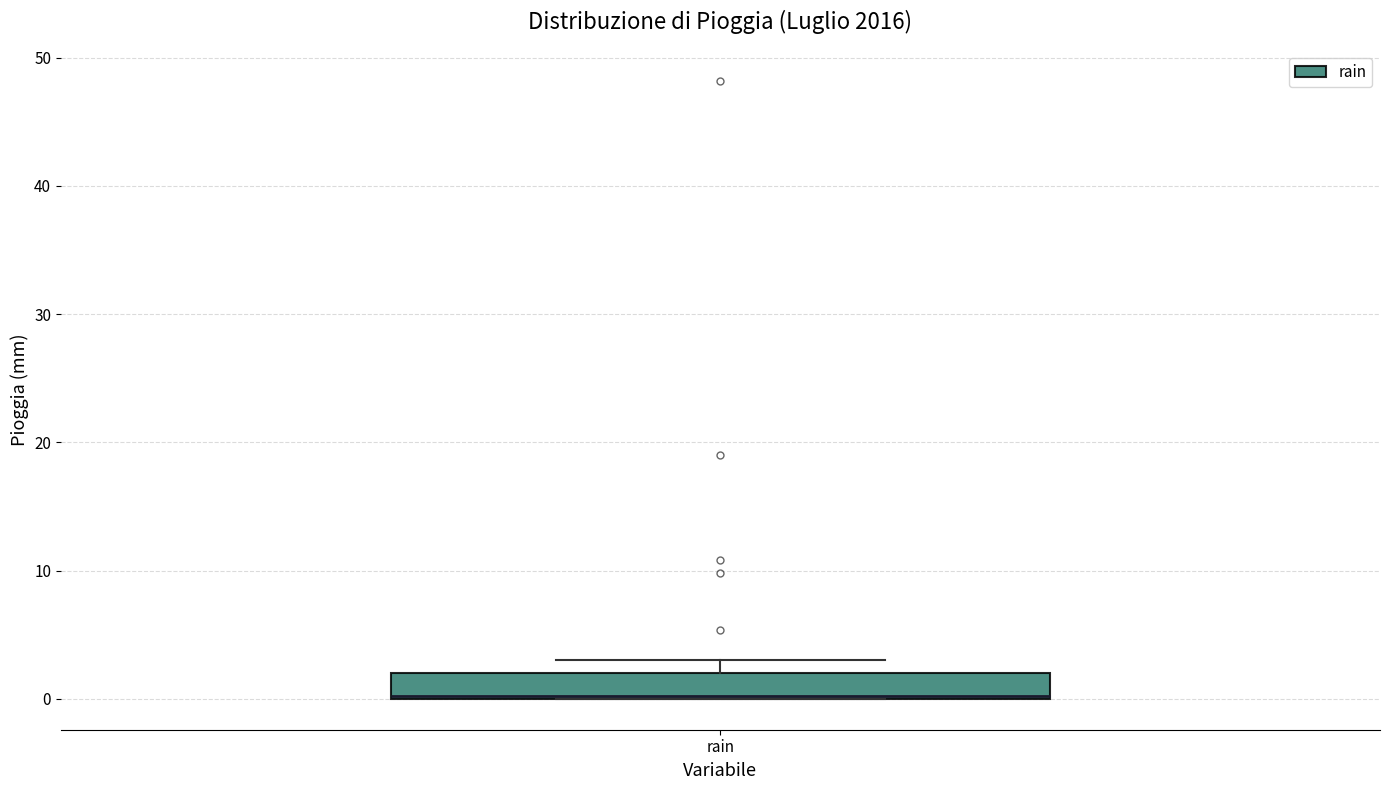

Where is the lower edge of the box for rain on the y-axis? The values are not printed on the chart, so give them approximately, as read against the axis.

0